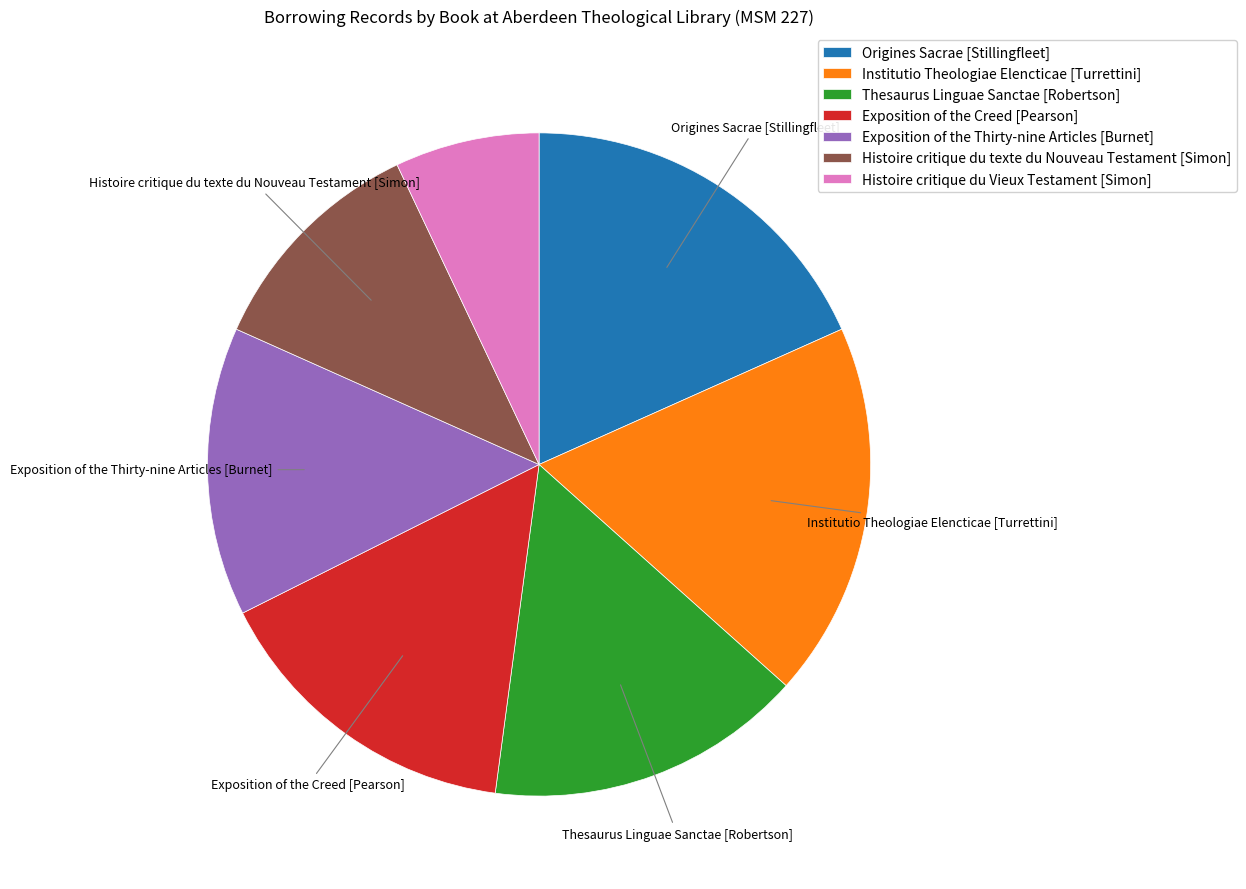

Is Origines Sacrae [Stillingfleet] the majority of the pie?

No